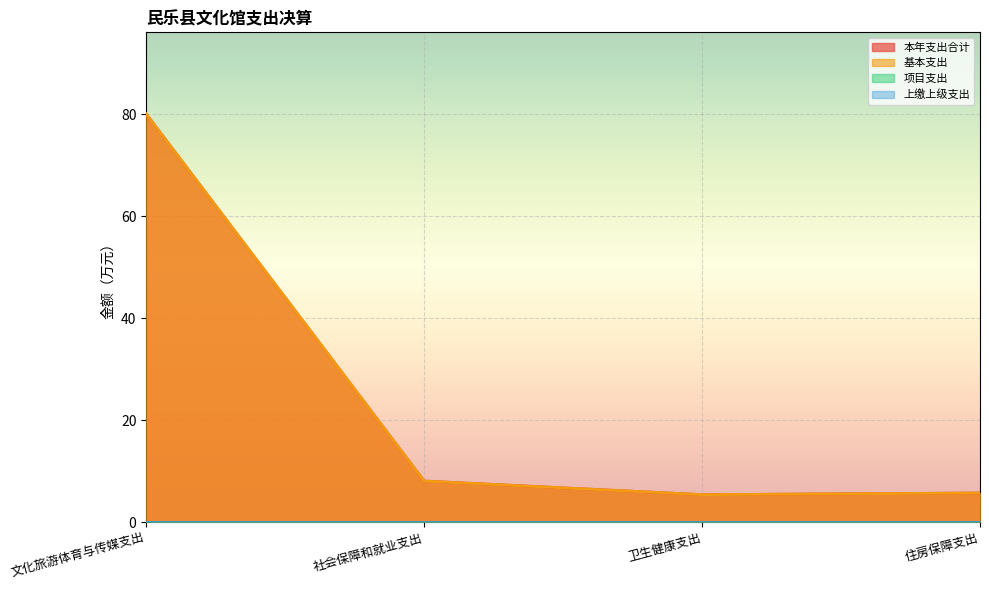

At which category does the chart reach its peak across all series?

文化旅游体育与传媒支出